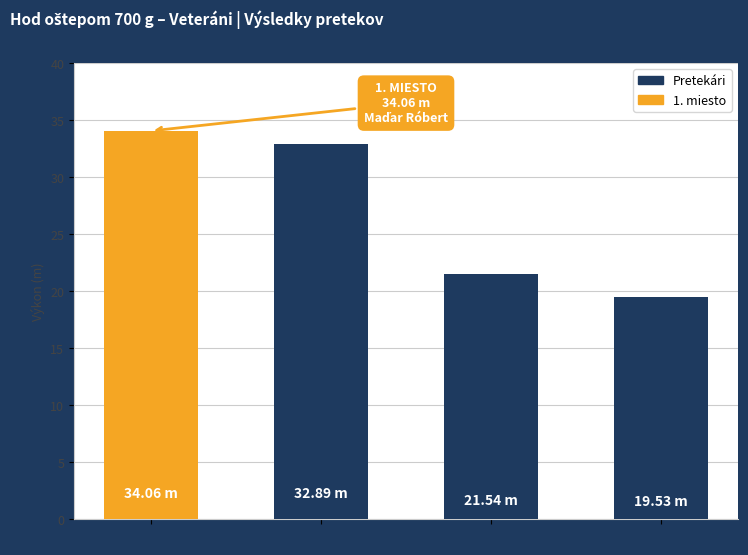

The value at AK AŠK Slávia
Trnava is 21.5. True or false?

True